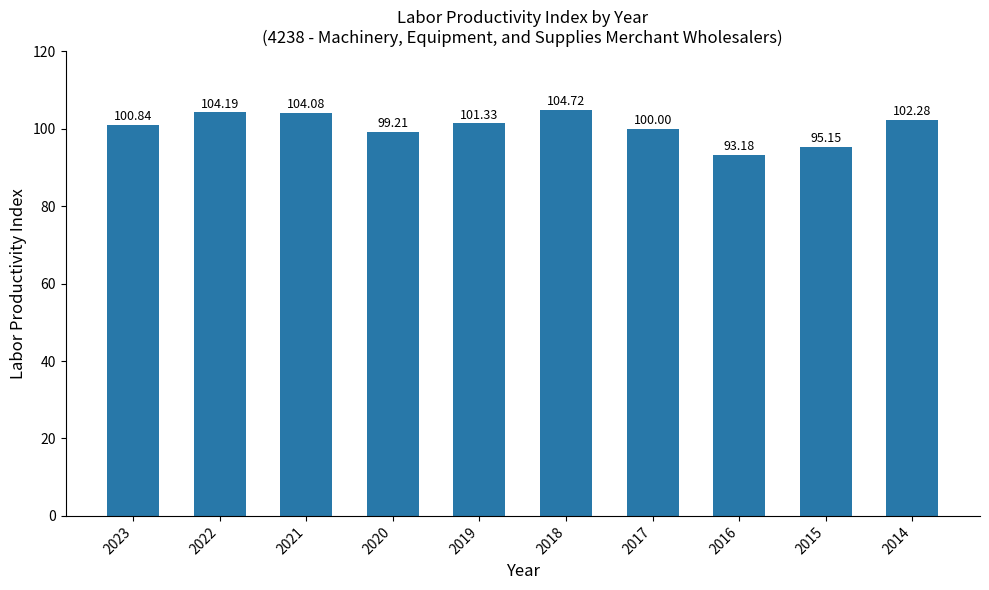

True or false: the data shows 99.2 at 2020.

True